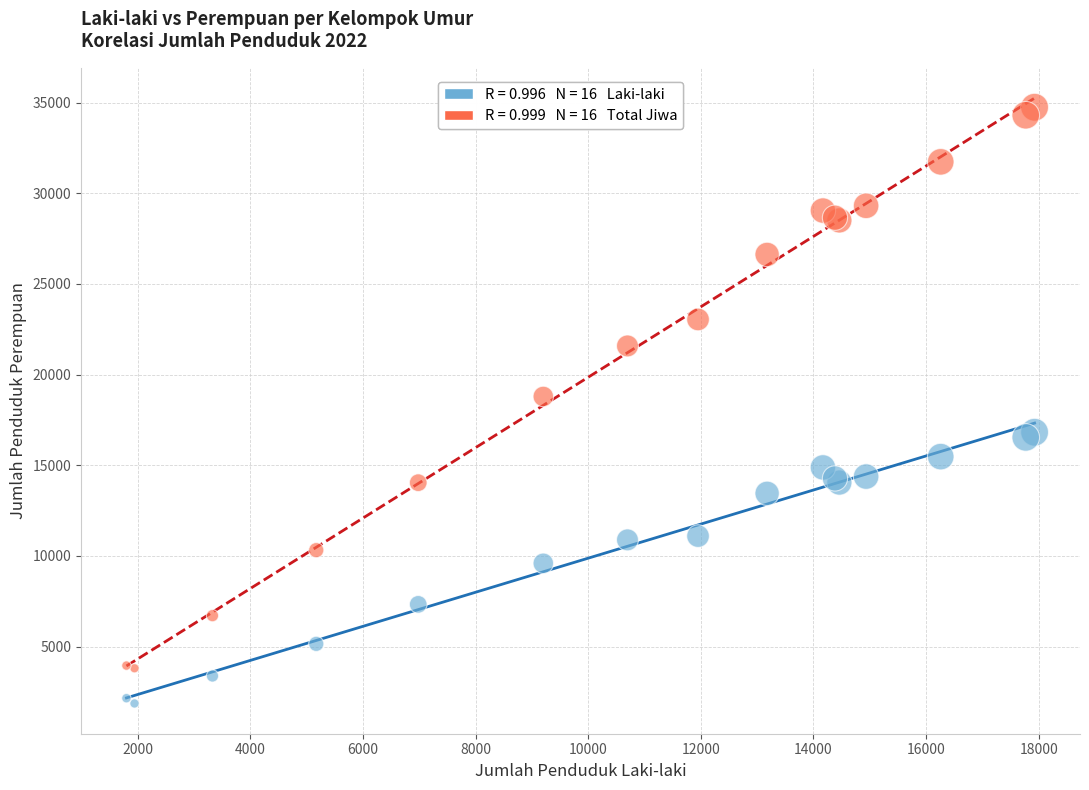

Across all series, what Y value is closest to 18304?

18794